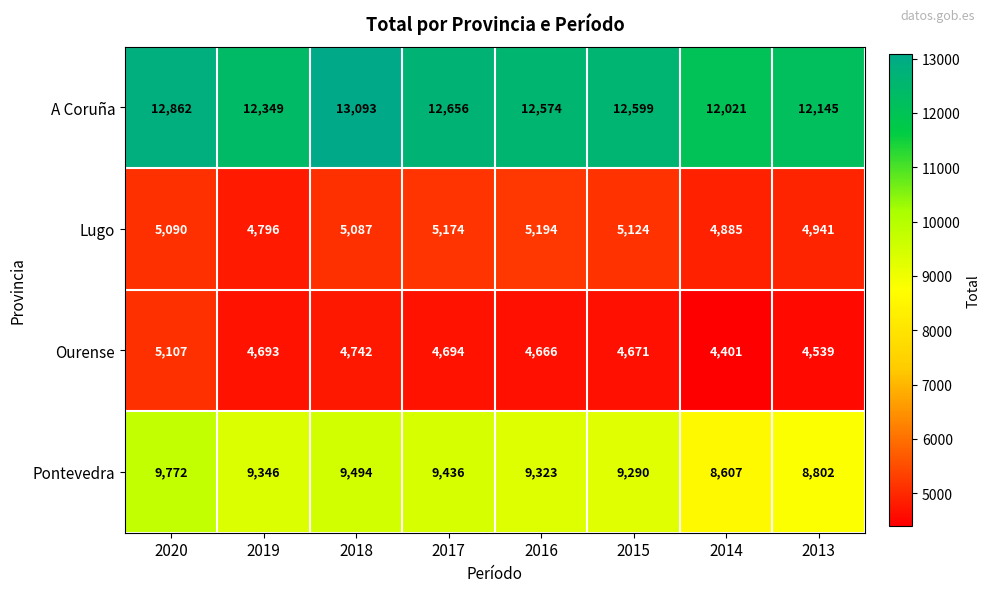

Is it true that Ourense equals 4671 at 2015?

True